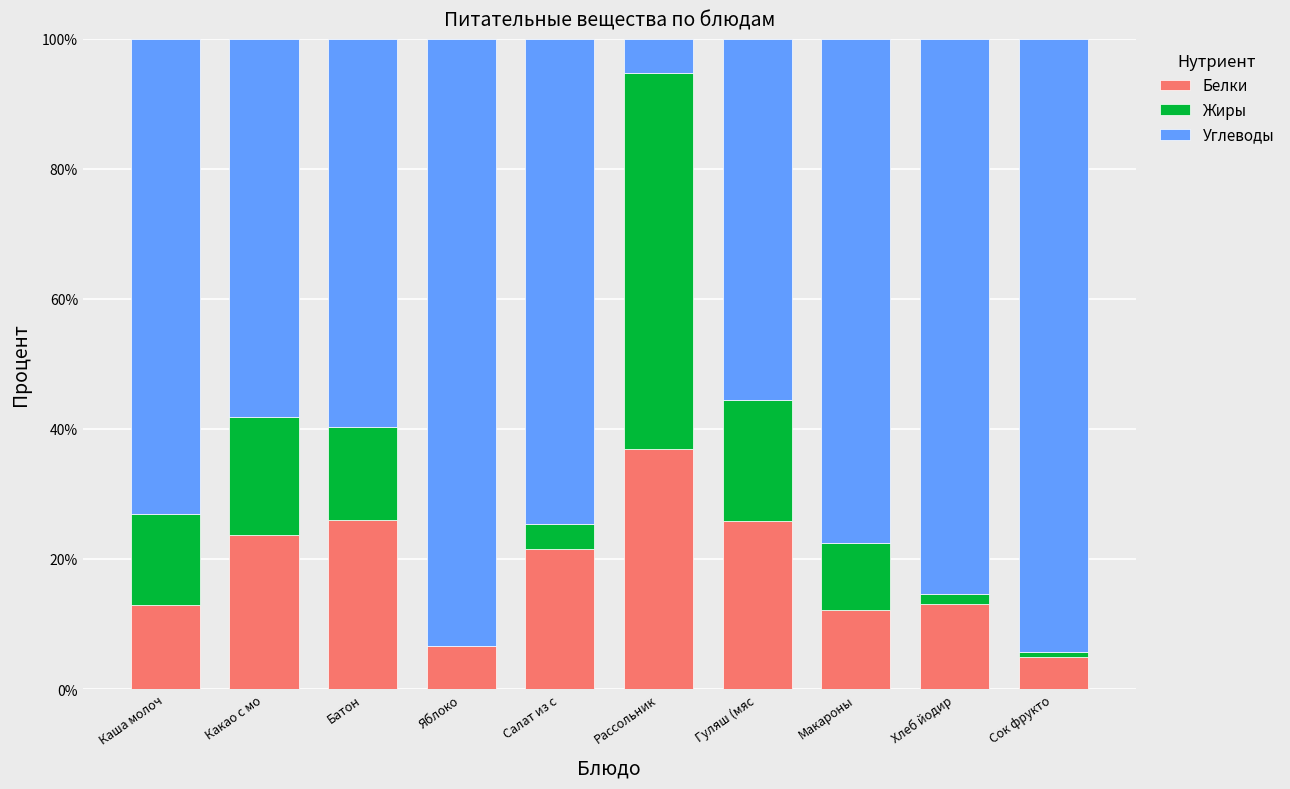

Does the chart contain stacked bars?

Yes